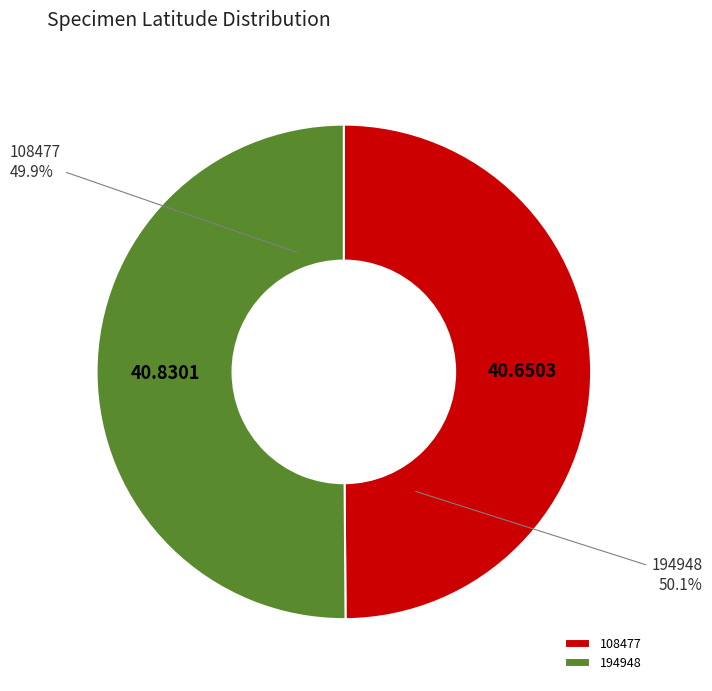

What is the majority slice?

194948